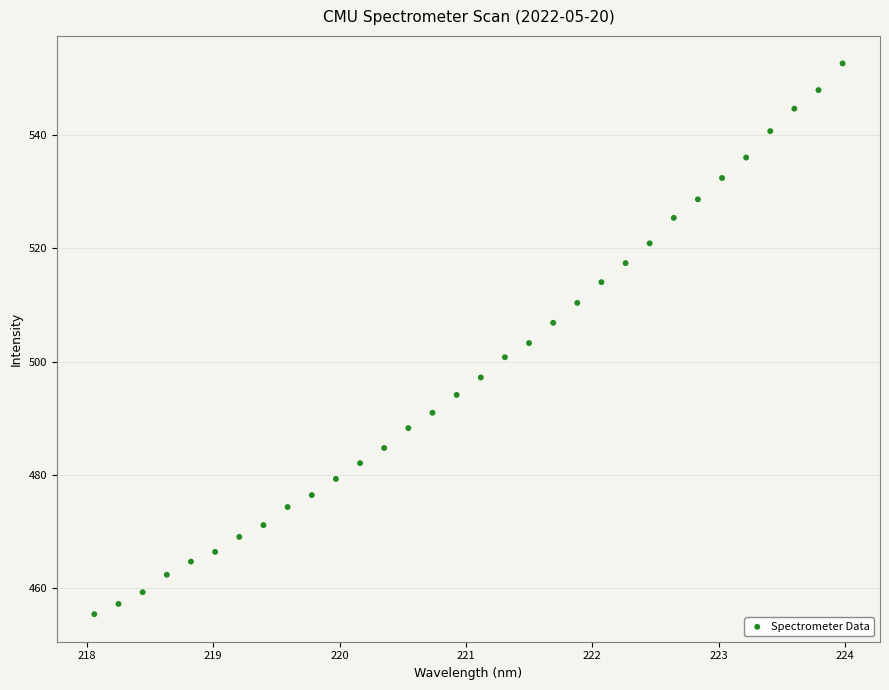

What is the range of Y values (max minus min)?

97.1